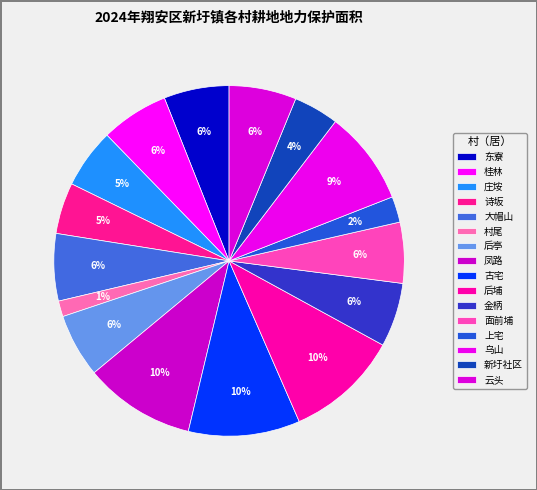

Combined, do 诗坂 and 古宅 account for over 50%?

No